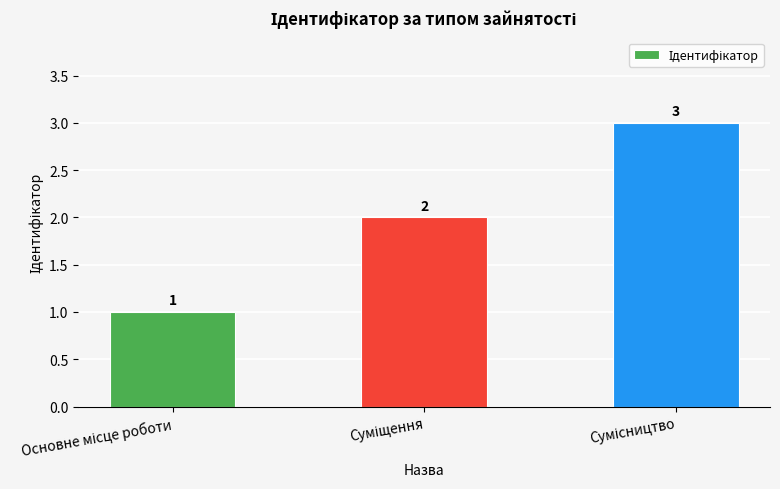

Count the values in the range 1 to 3.

3